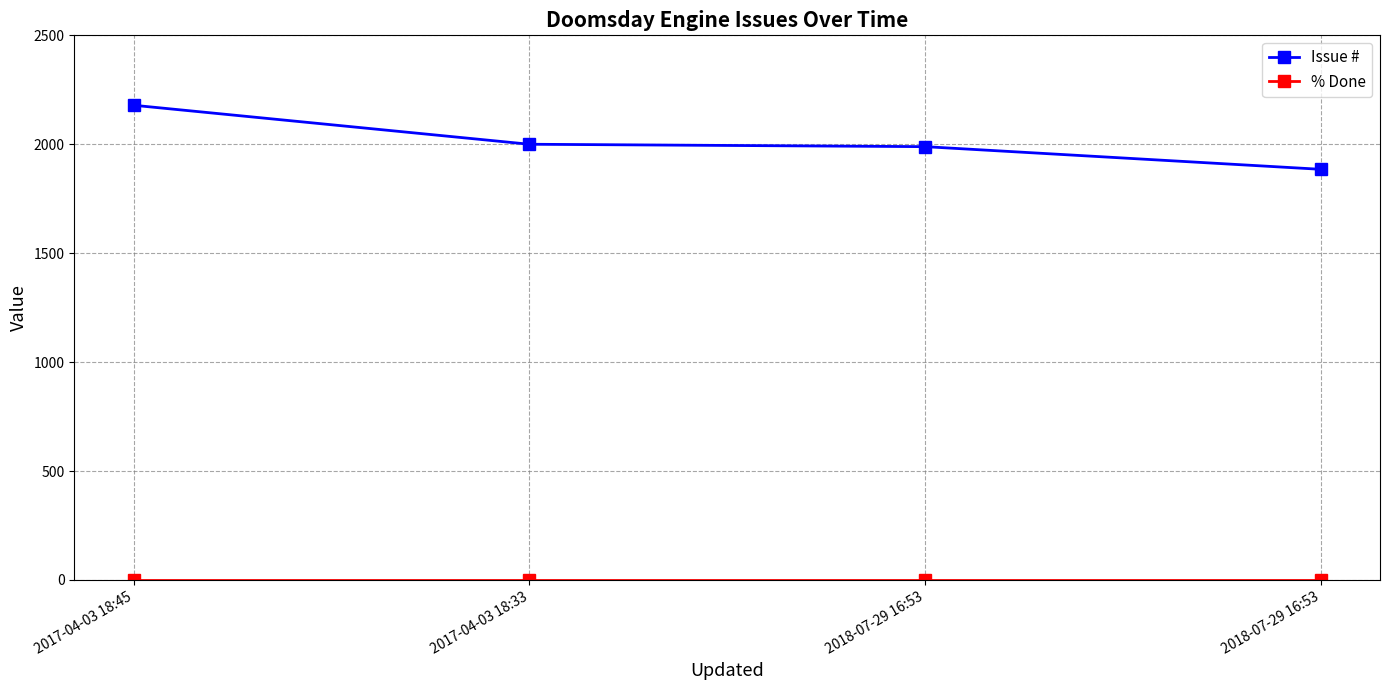

Which category has the lowest value across all series?

2017-04-03 18:45